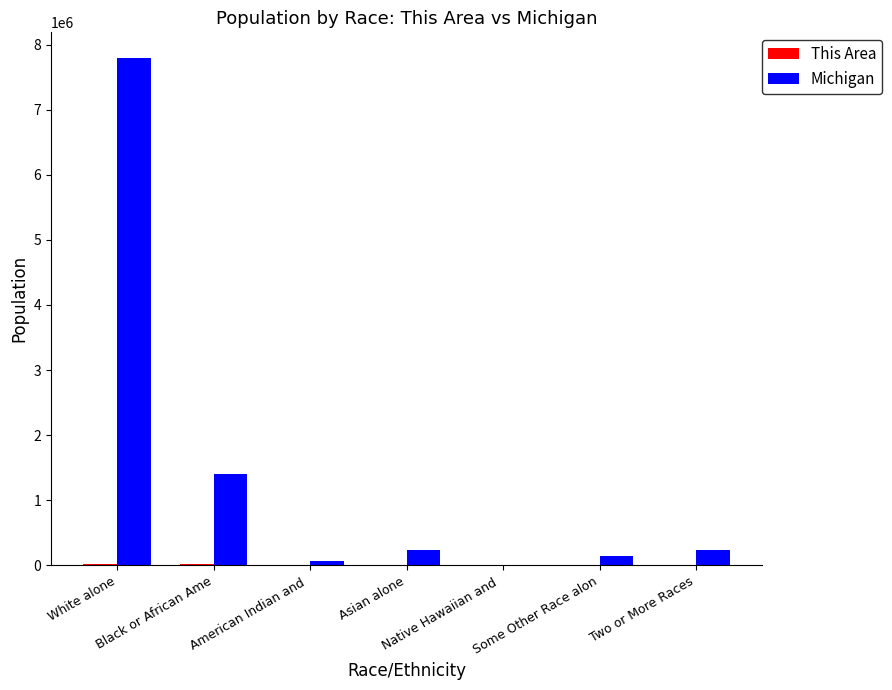

What is the maximum value shown in the chart?

7803120